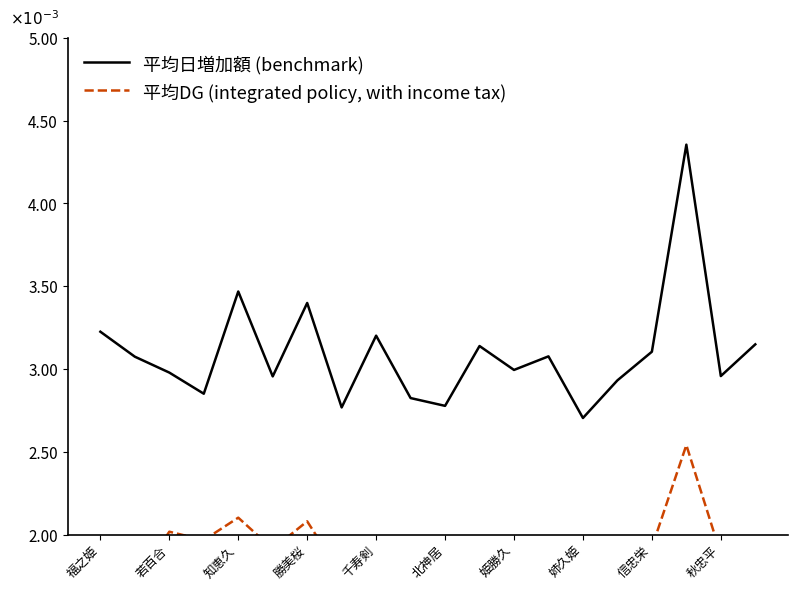

At how many categories does at least one series exceed 0?

20